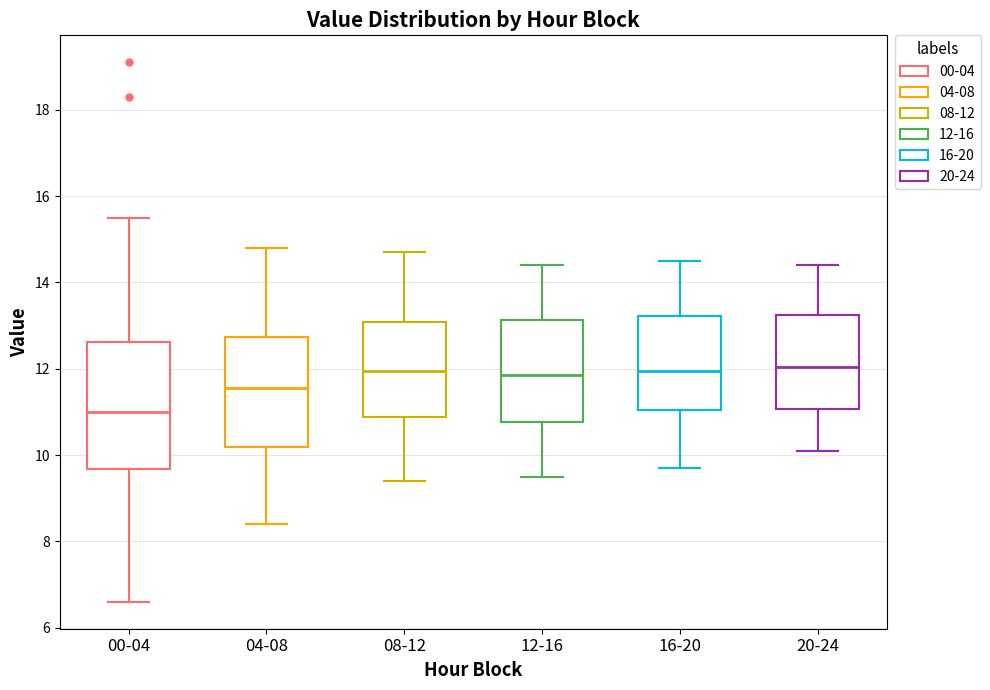

Reading left to right, transcribe this box plot: for each box, give where its median line is, the range the box spans, and where its two whiskers end, as read against the y-axis. The values are not printed on the chart, so give them approximately, as read against the axis.

00-04: median 11.0, box 9.6 to 12.6, whiskers 6.6 to 15.6
04-08: median 11.6, box 10.2 to 12.8, whiskers 8.4 to 14.8
08-12: median 12.0, box 10.8 to 13.0, whiskers 9.4 to 14.8
12-16: median 11.8, box 10.8 to 13.2, whiskers 9.6 to 14.4
16-20: median 12.0, box 11.0 to 13.2, whiskers 9.8 to 14.6
20-24: median 12.0, box 11.0 to 13.2, whiskers 10.2 to 14.4